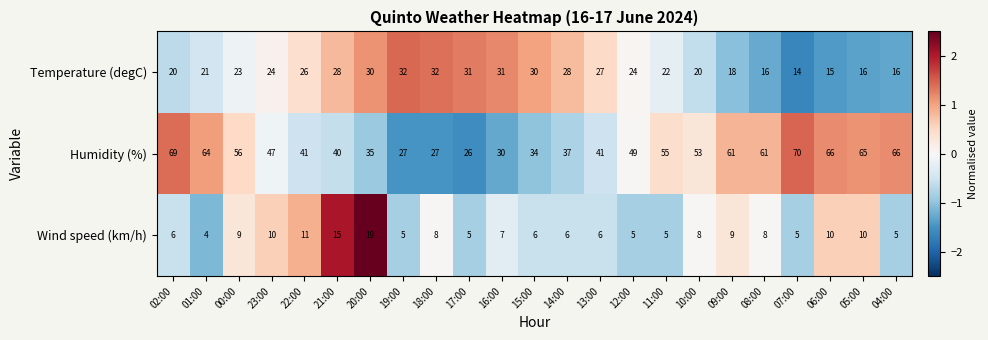

Is the value of Humidity (%) at 06:00 greater than the value of Temperature (degC) at 07:00?

Yes